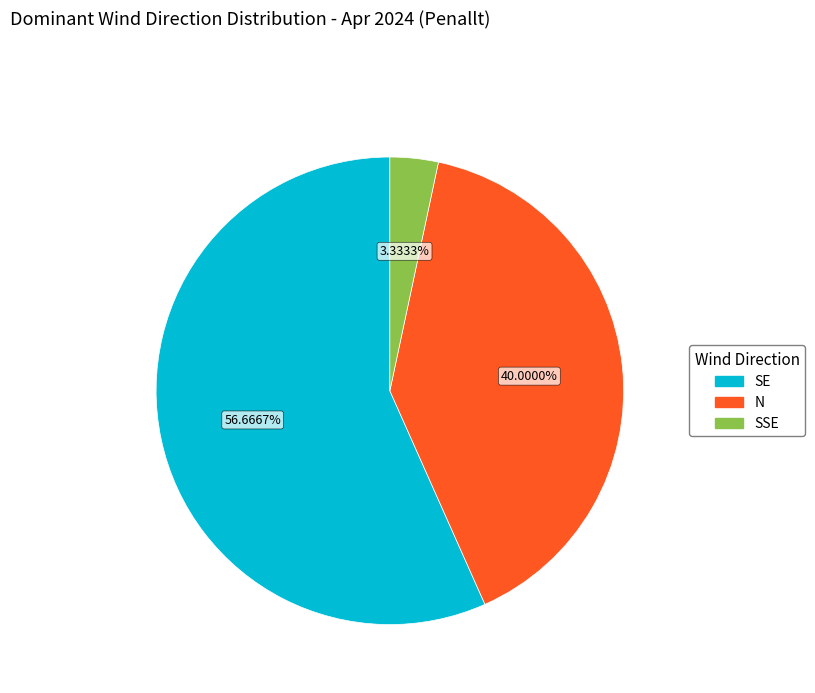

To the nearest percent, what percentage of the pie is SE?

57%